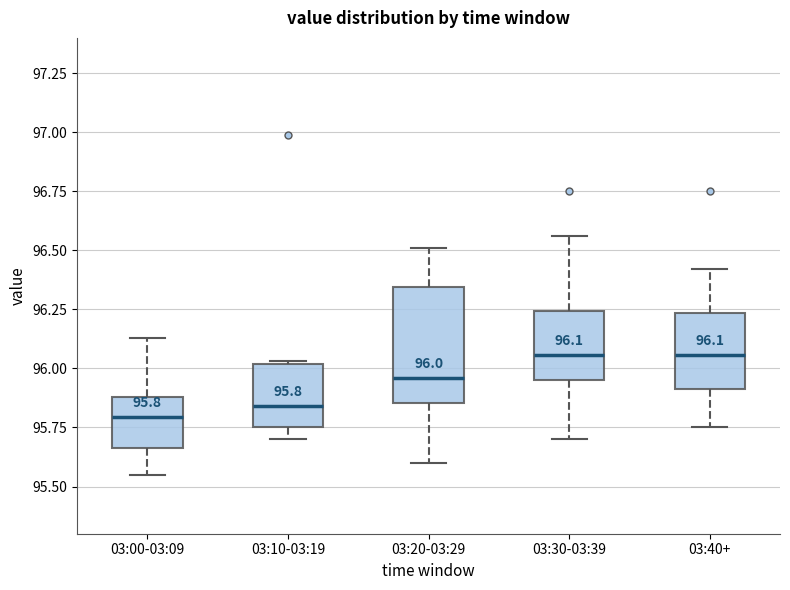

Which box is the tallest, from its lower edge to its upper edge?

03:20-03:29